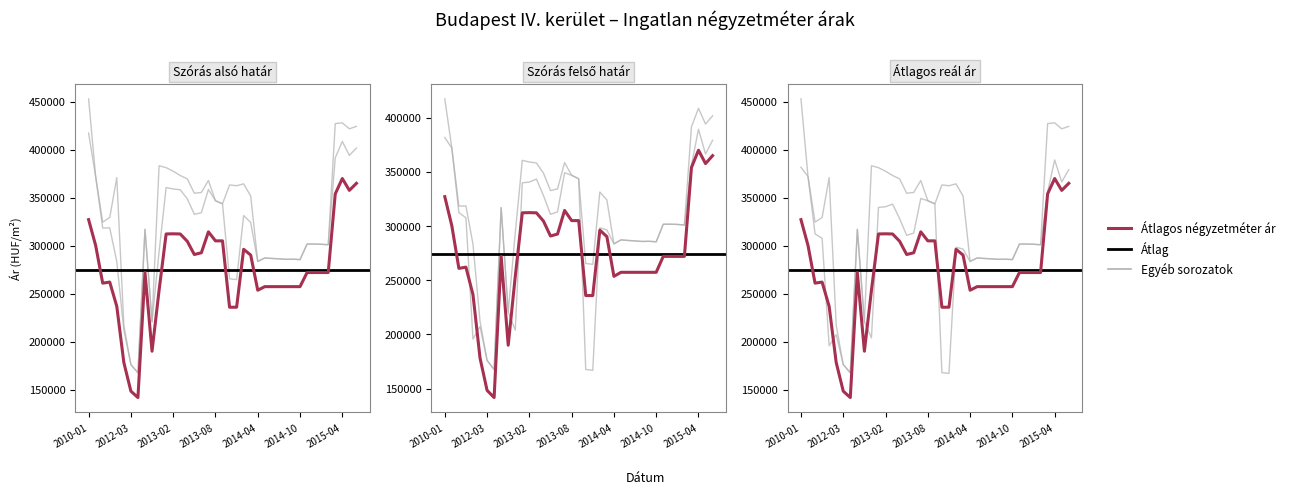

Which has a higher value, 2014-12 or 2012-03?

2014-12